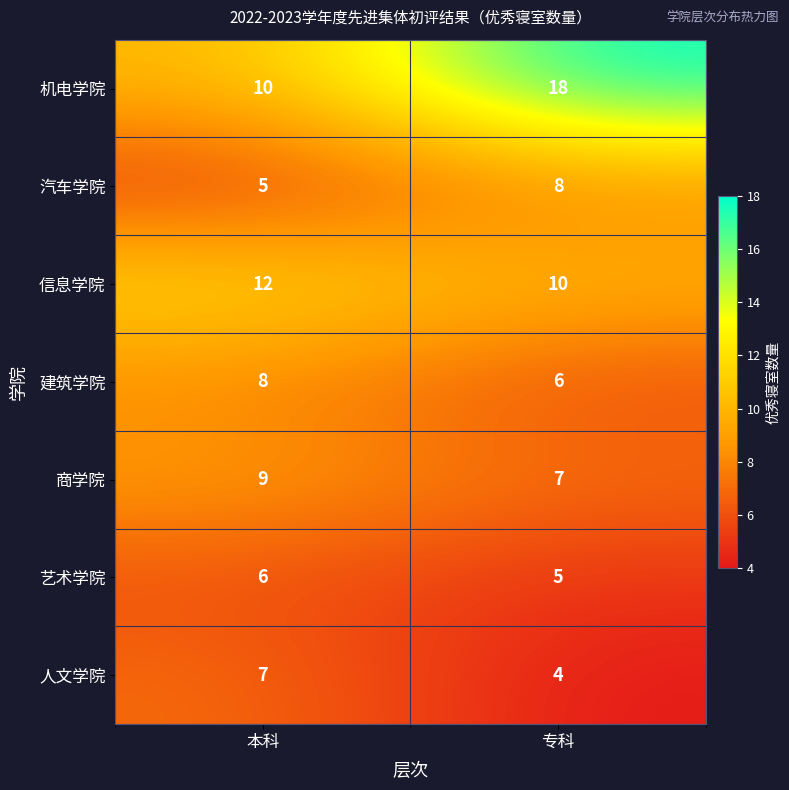

Between 本科 and 专科, which series saw the biggest shift?

机电学院